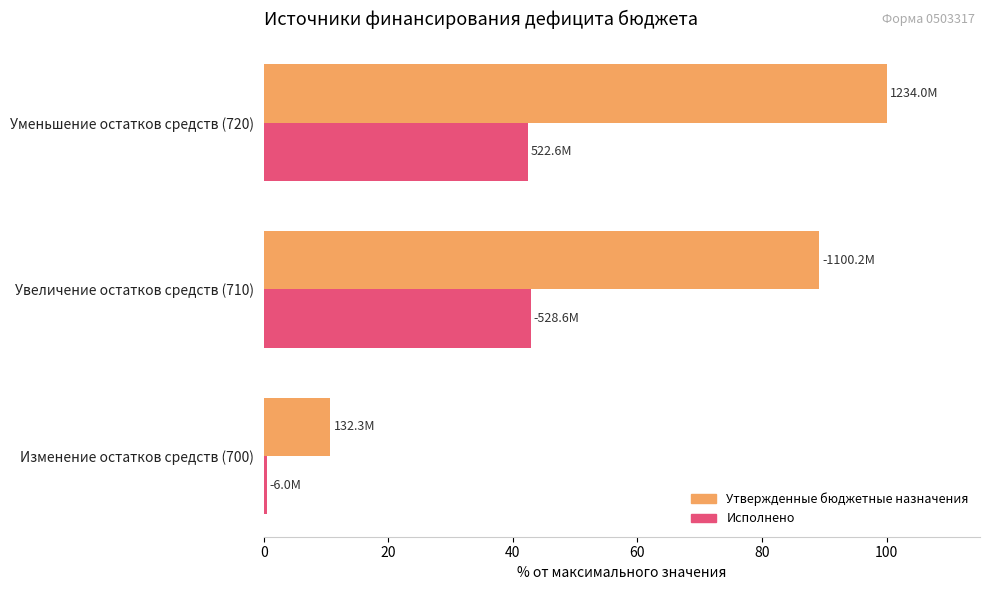

Which series has the largest total across all categories?

Утвержденные бюджетные назначения